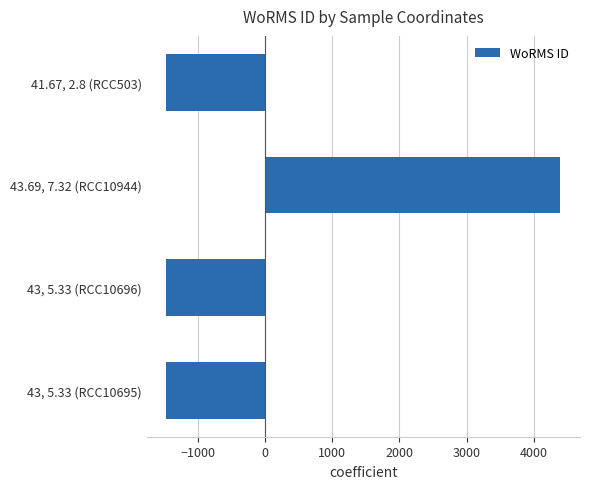

How many data points does each series have?

4